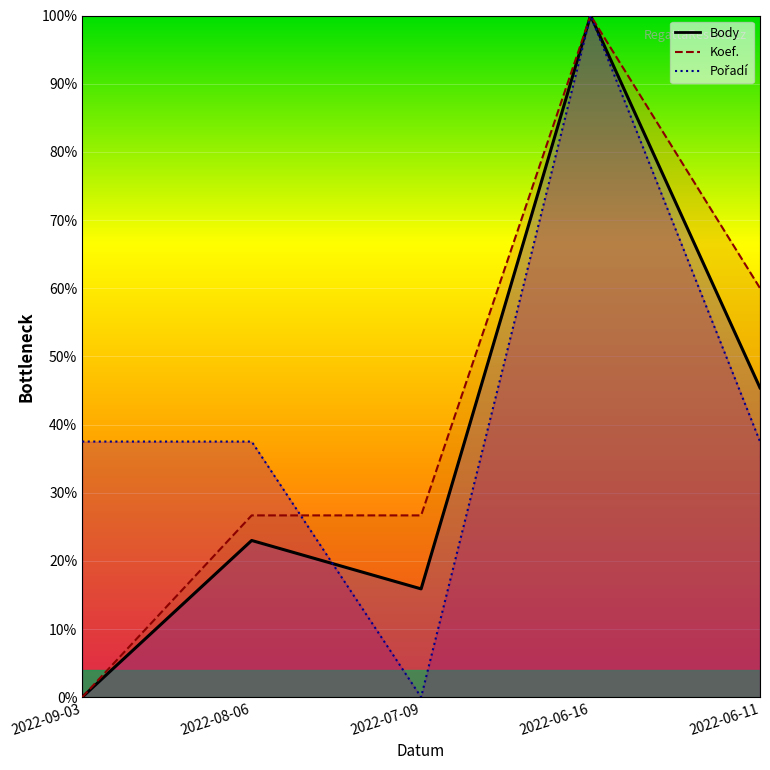

What is the difference between the highest and lowest values at 2022-07-09?

26.7